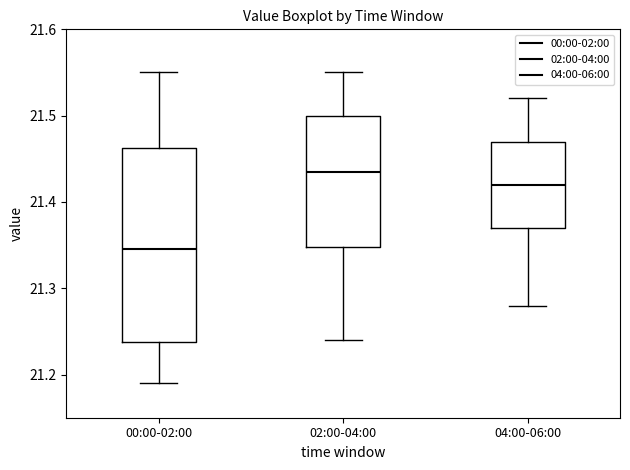

Where is the upper edge of the box for 02:00-04:00 on the y-axis? The values are not printed on the chart, so give them approximately, as read against the axis.

21.50